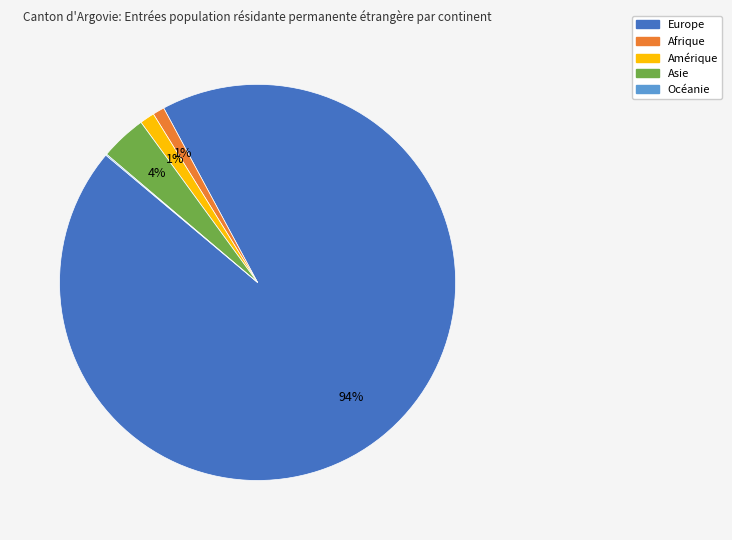

Which slice is the largest?

Europe